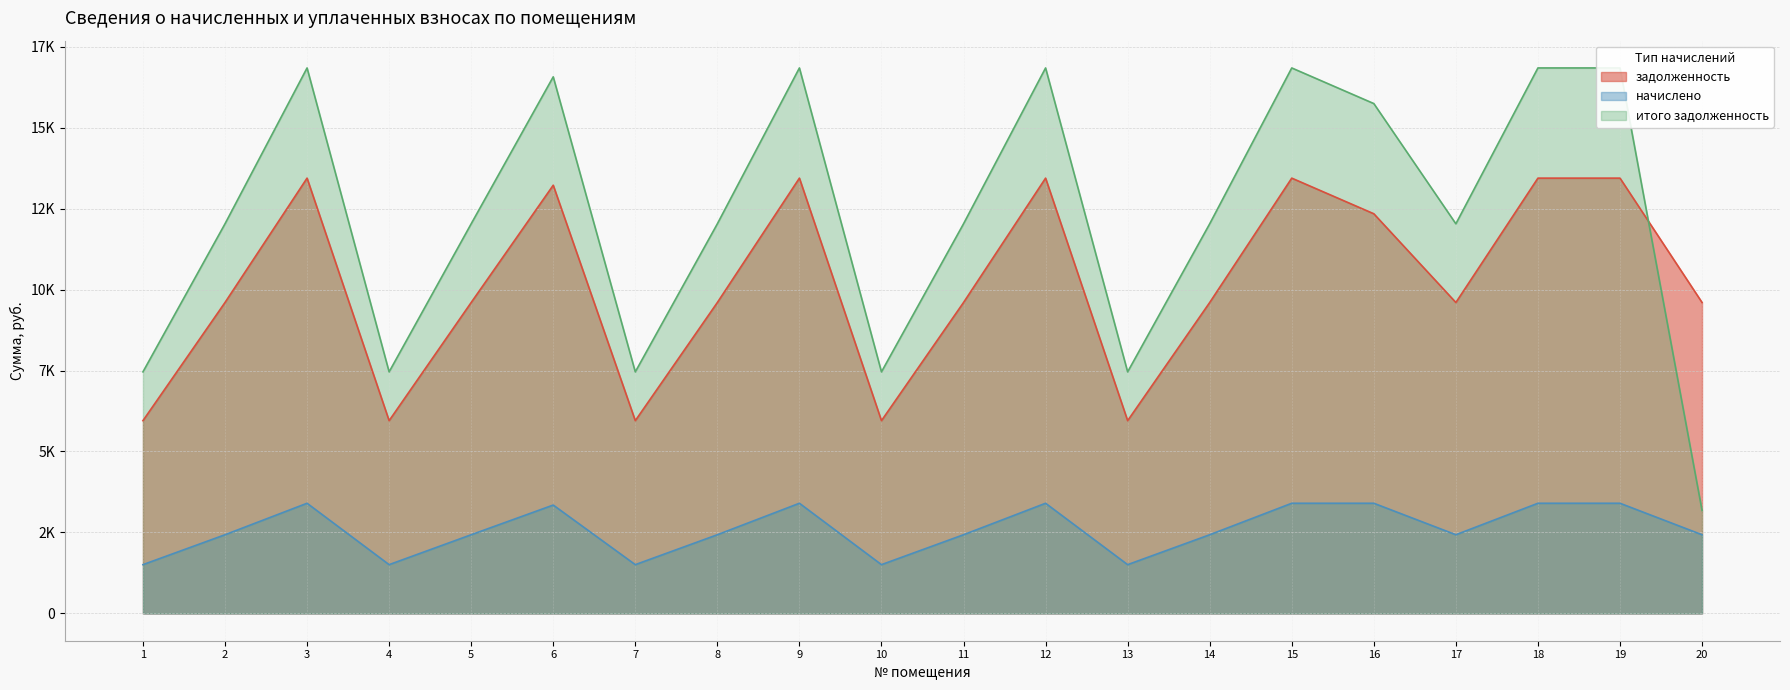

What is the average value of the итого задолженность series?

12300.7